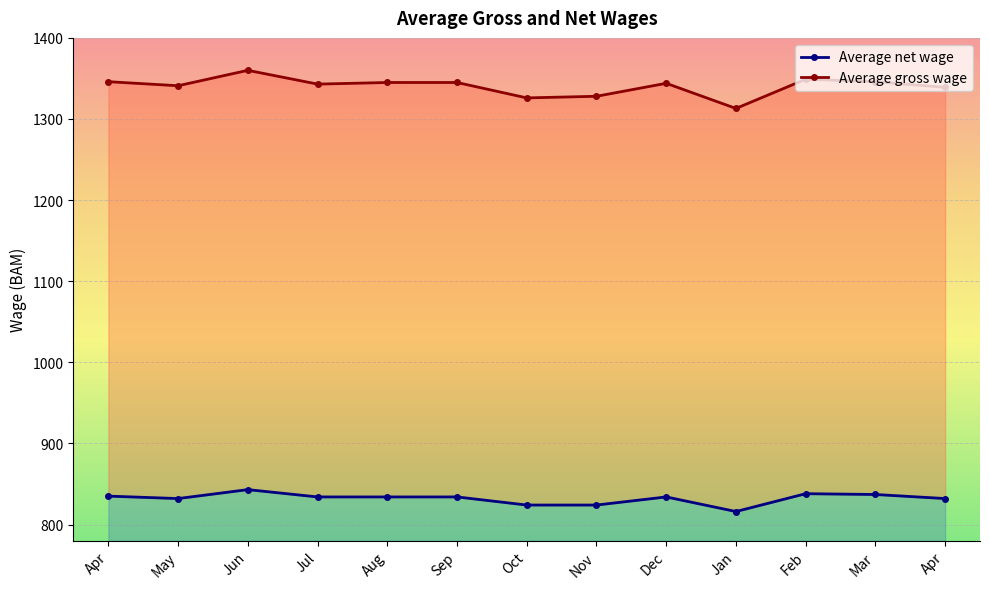

Rank the series at Jul from lowest to highest value.

Average net wage, Average gross wage